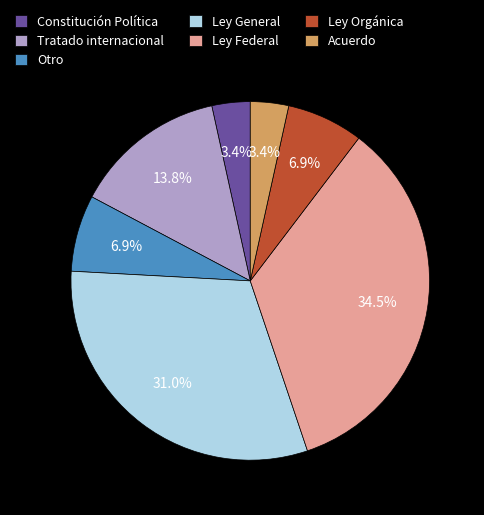

The Tratado internacional slice represents 20% of the pie. True or false?

False